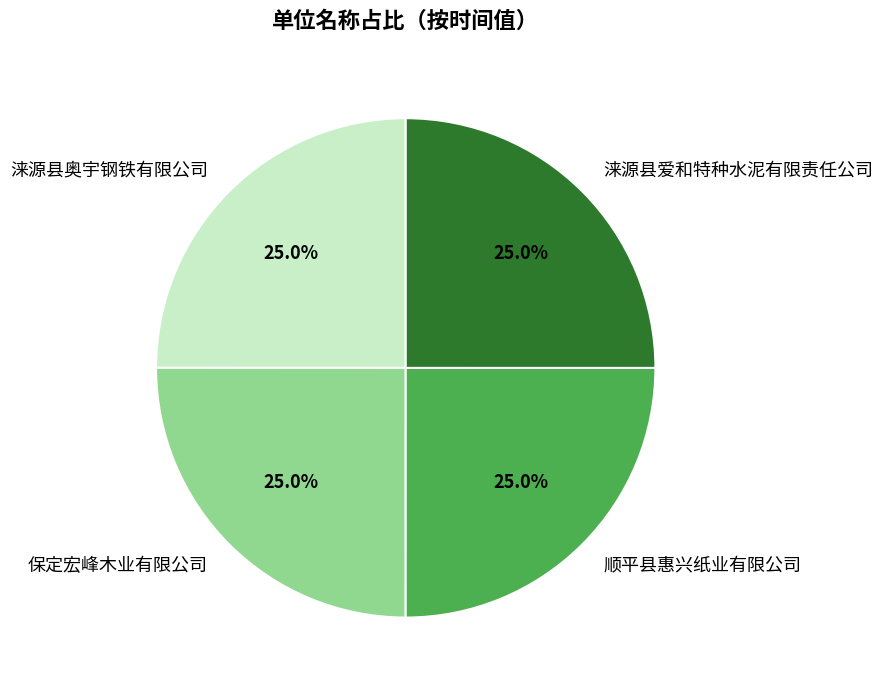

Approximately how many times larger is the value at 保定宏峰木业有限公司 compared to 顺平县惠兴纸业有限公司?

1.0